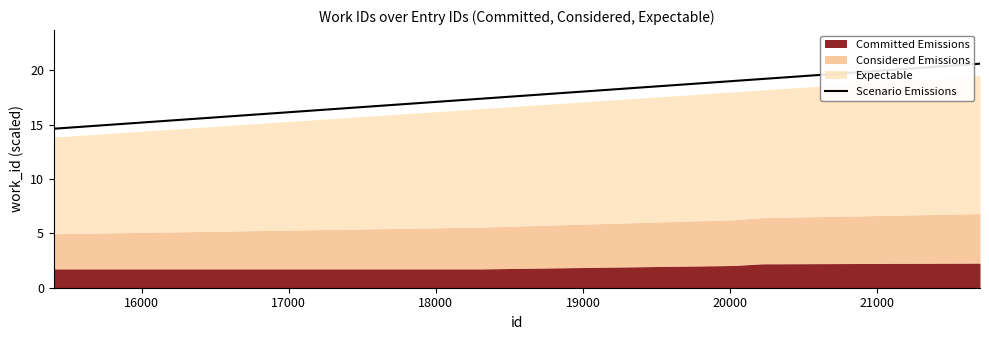

Approximately how many times larger is the value at 20000 compared to 17000?

1.2